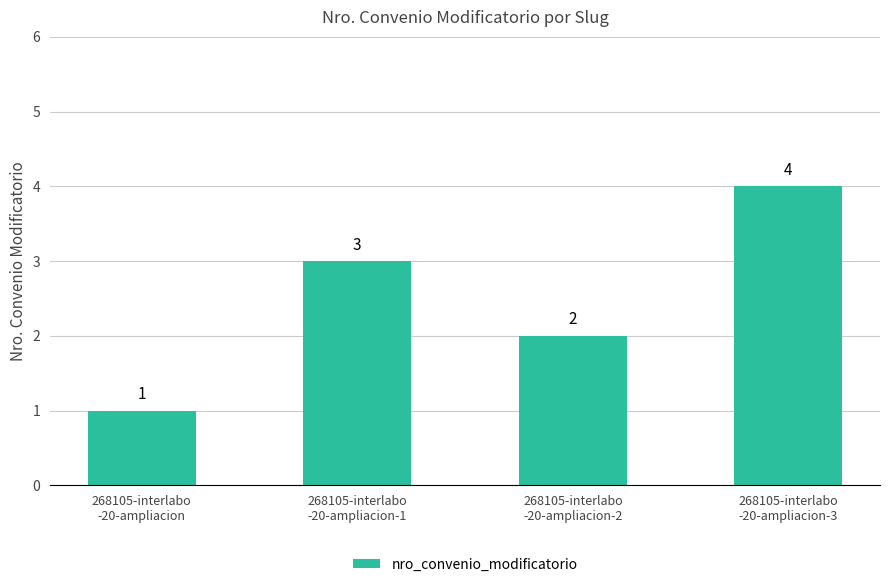

How many data points does each series have?

4